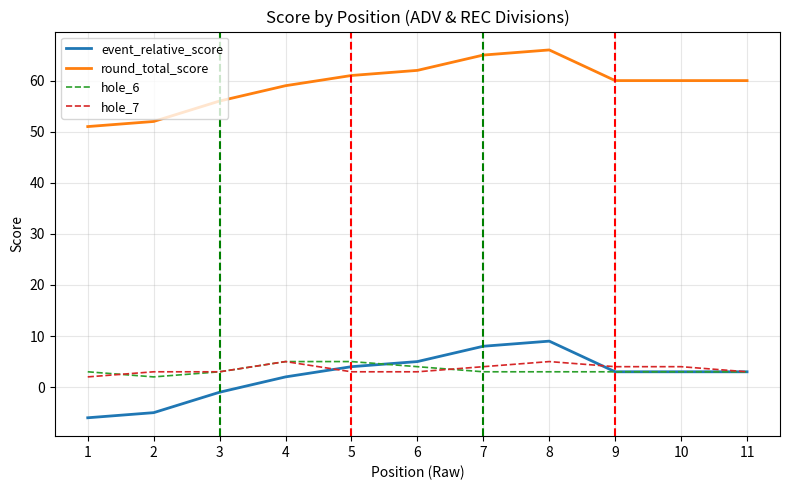

At which label is round_total_score closest to 58?

4